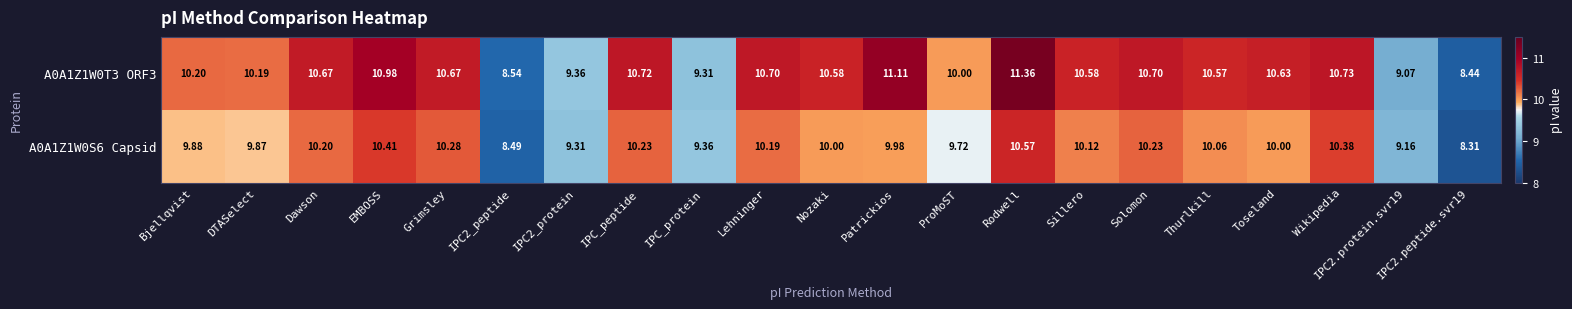

Is the value of A0A1Z1W0T3 ORF3 at Lehninger greater than the value of A0A1Z1W0S6 Capsid at DTASelect?

Yes